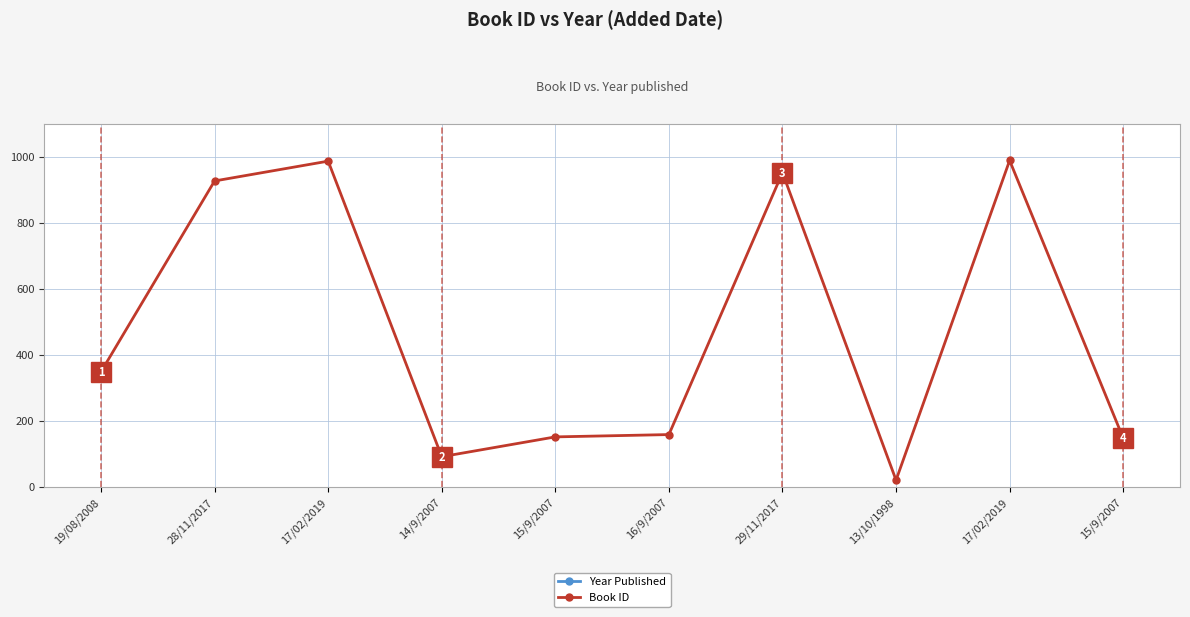

Which series has the largest total across all categories?

Year Published